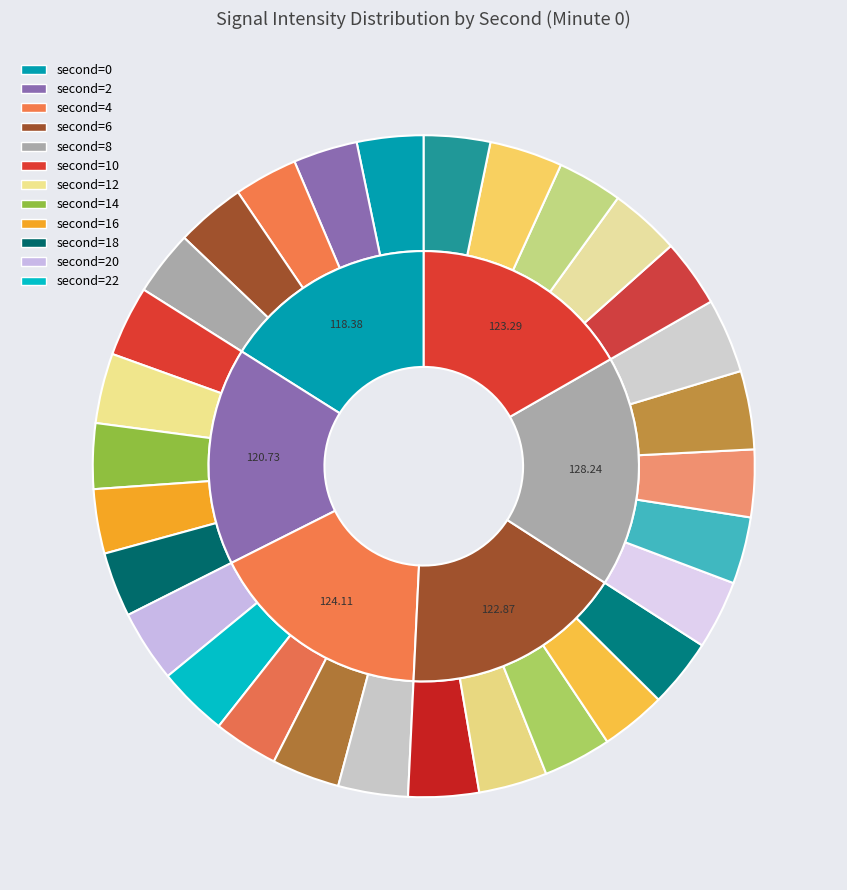

To the nearest percent, what is the combined percentage of 14 and 44?

6%